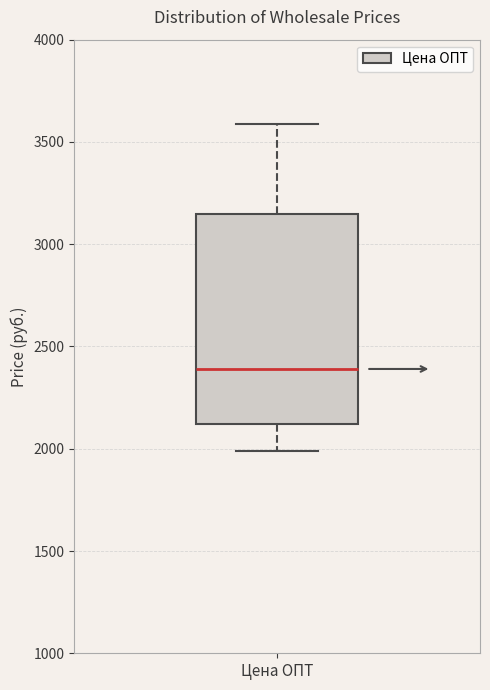

Read this box plot against the y-axis: the position of the median line, the range covered by the box, and the ends of both whiskers. The values are not printed on the chart, so give them approximately, as read against the axis.

median 2400, box 2100 to 3150, whiskers 2000 to 3600